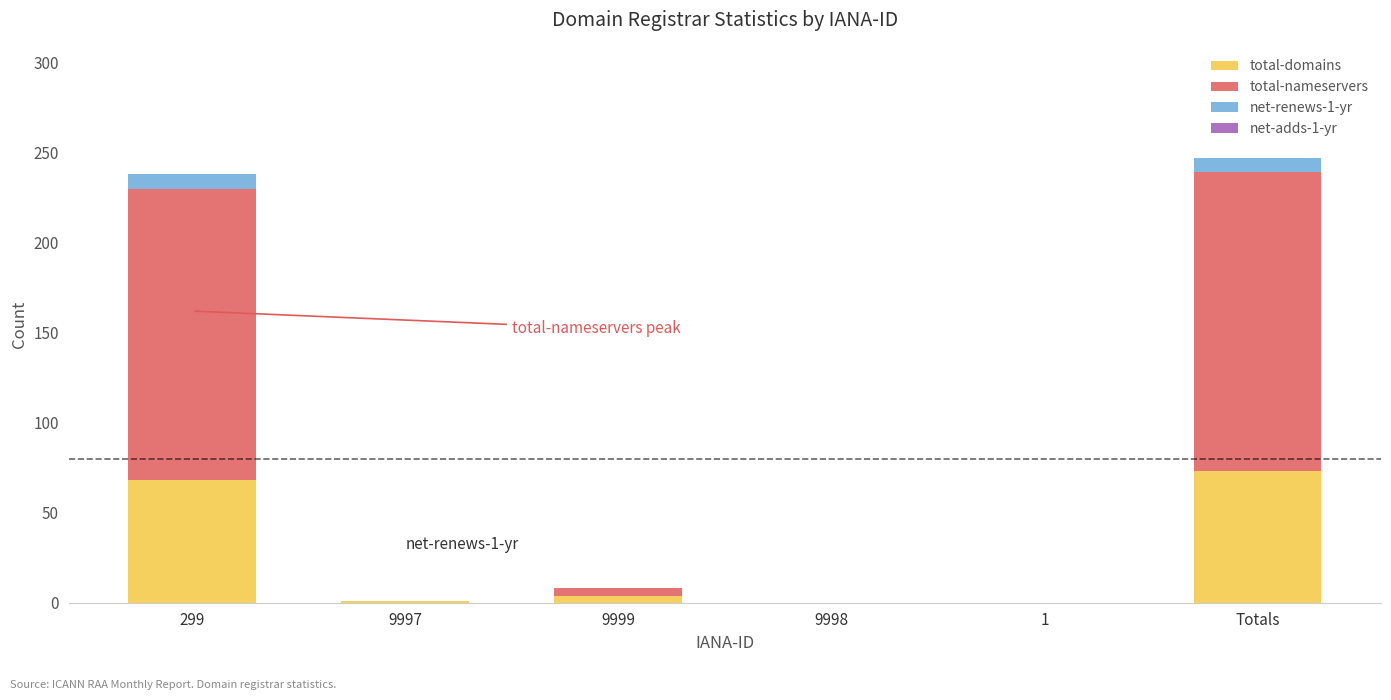

What is the highest value of the total-domains series?

73